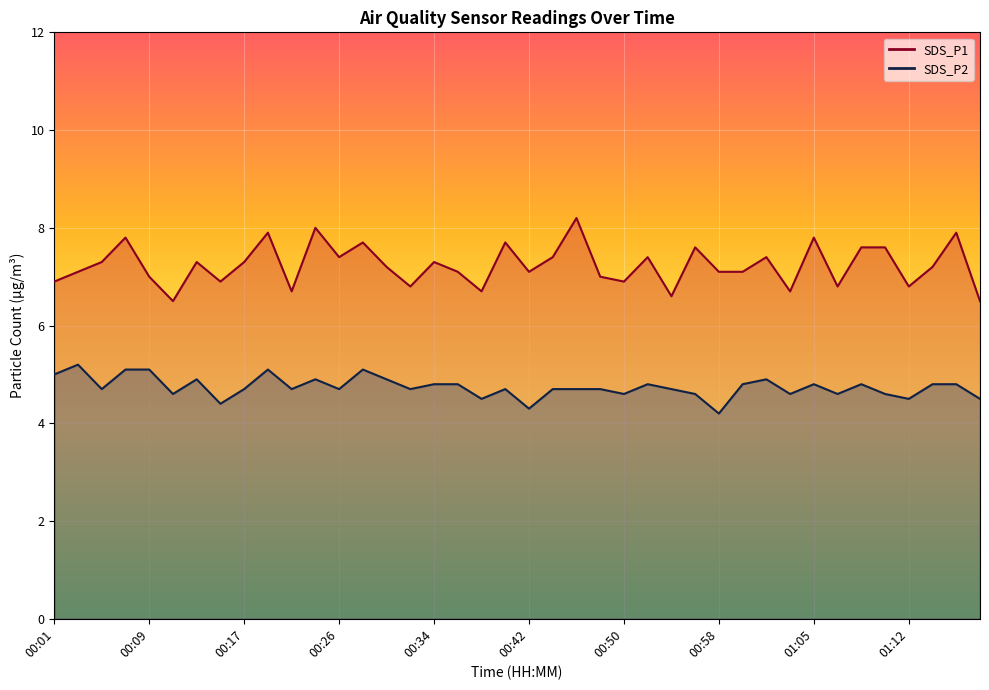

At how many categories does at least one series exceed 5?

40